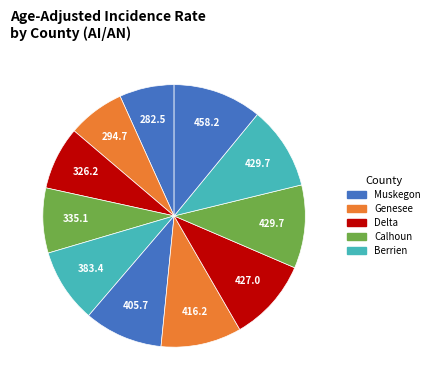

To the nearest percent, what is the difference between the largest and smallest slice percentages?

4%